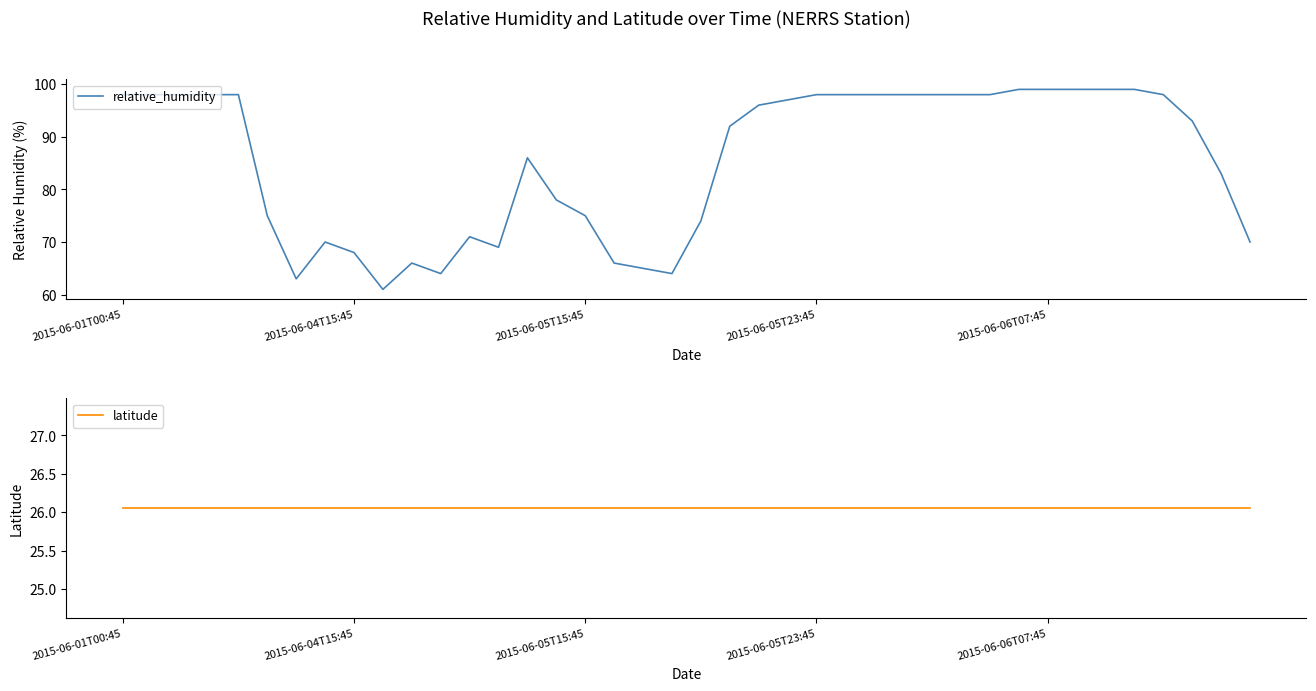

At 15, list the series in order from smallest to largest.

latitude, relative_humidity